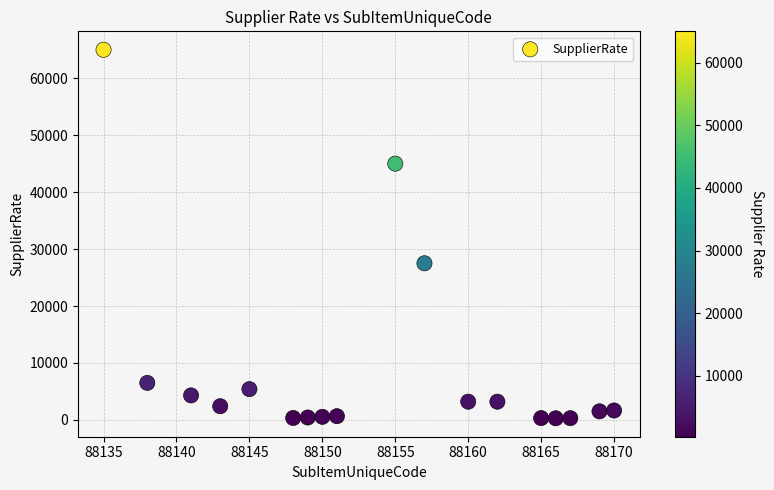

What Y value in the scatter plot is closest to 32640?

27500